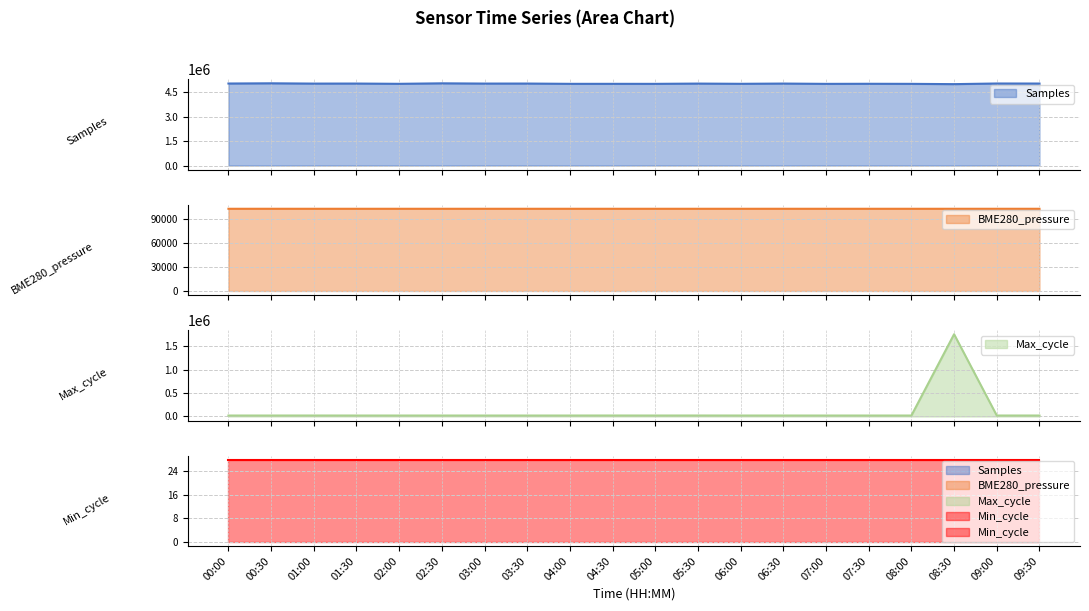

At which category is the sum across all series the highest?

08:30